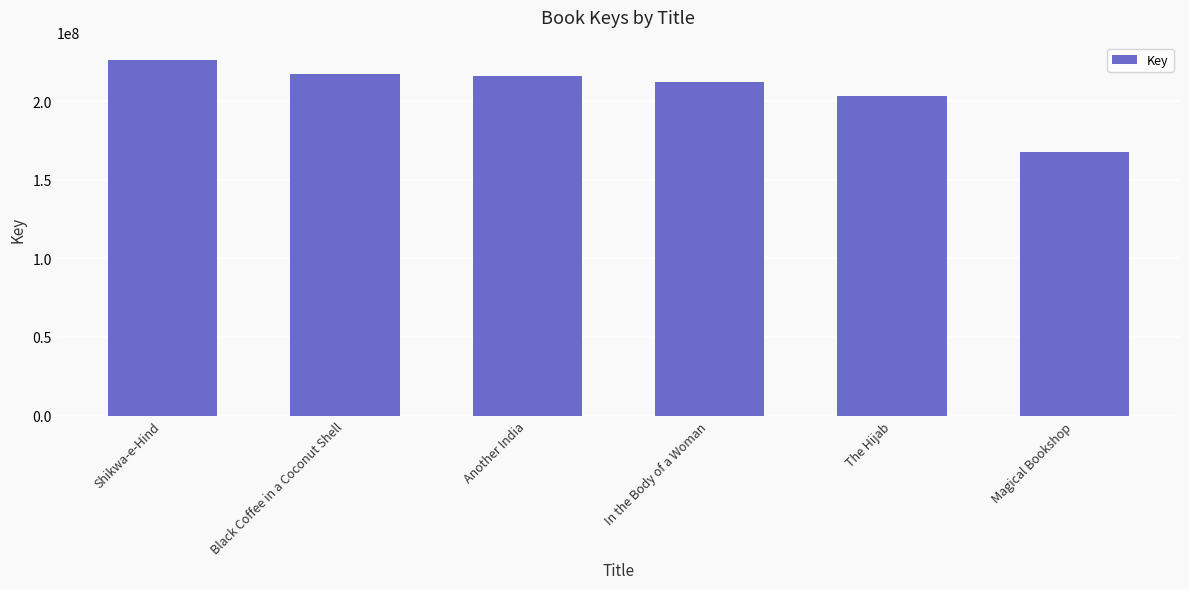

What is the difference between the second highest and minimum values?

49699510